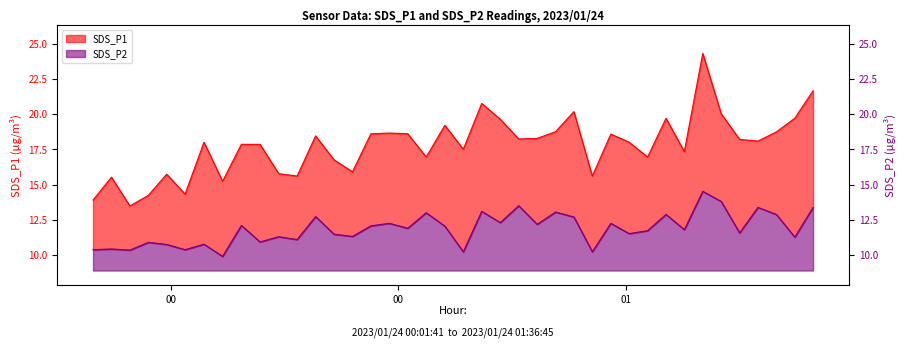

What is the highest value of the SDS_P2 series?

5.6